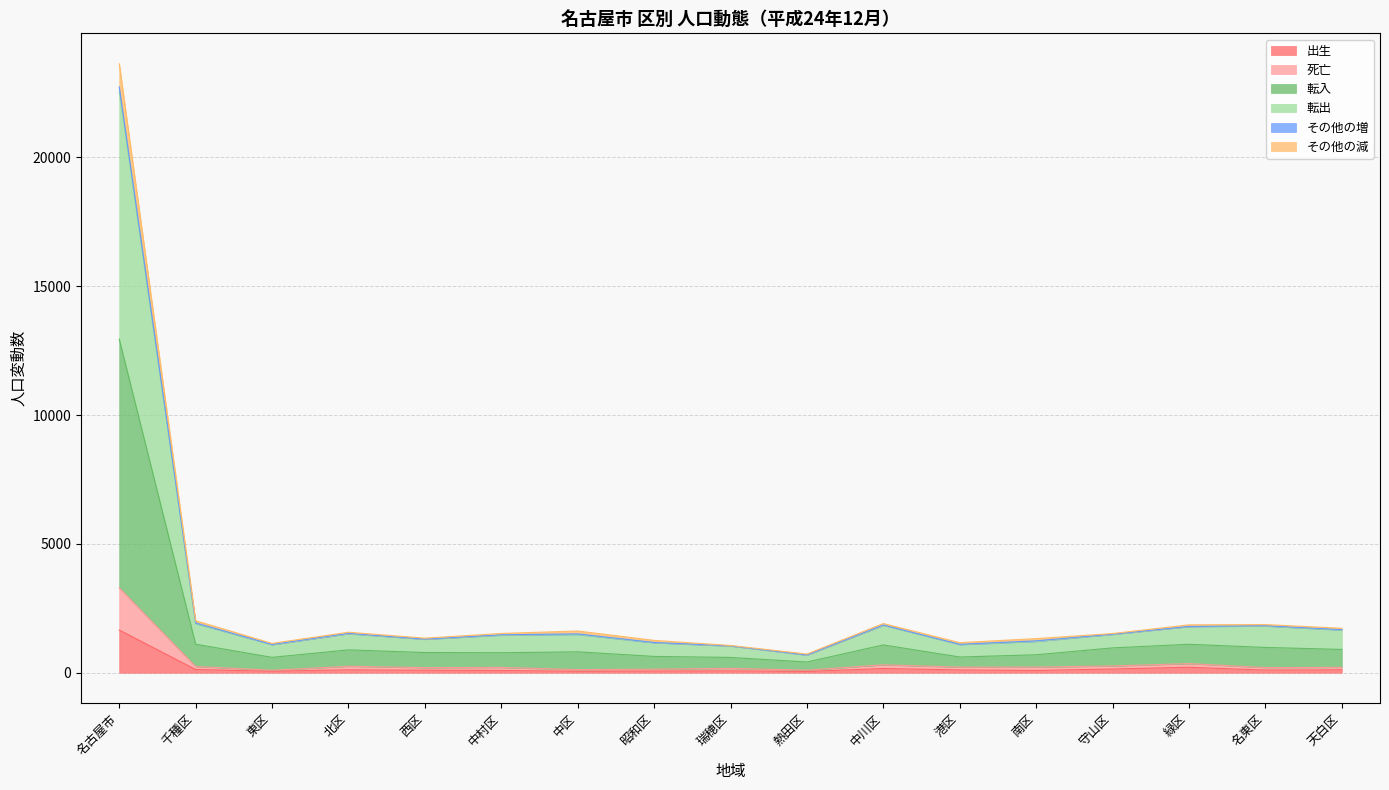

What are all the series names shown in the legend?

出生, 死亡, 転入, 転出, その他の増, その他の減